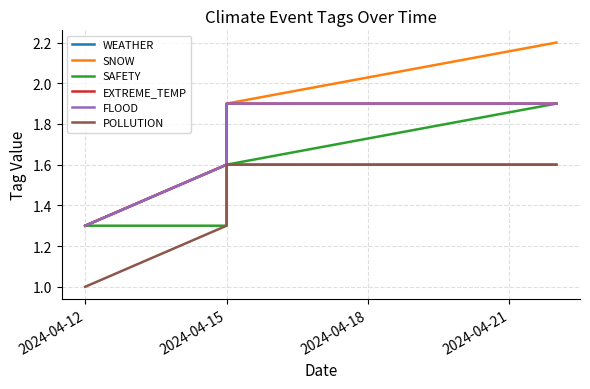

What is the value of the POLLUTION point at the 4th from the left?

1.6